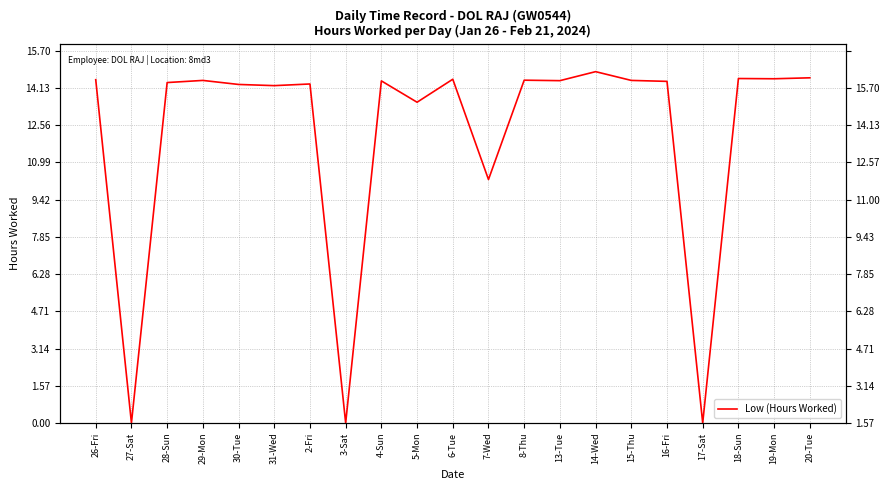

What is the sum of the values at 8-Thu and 2-Fri?

28.8